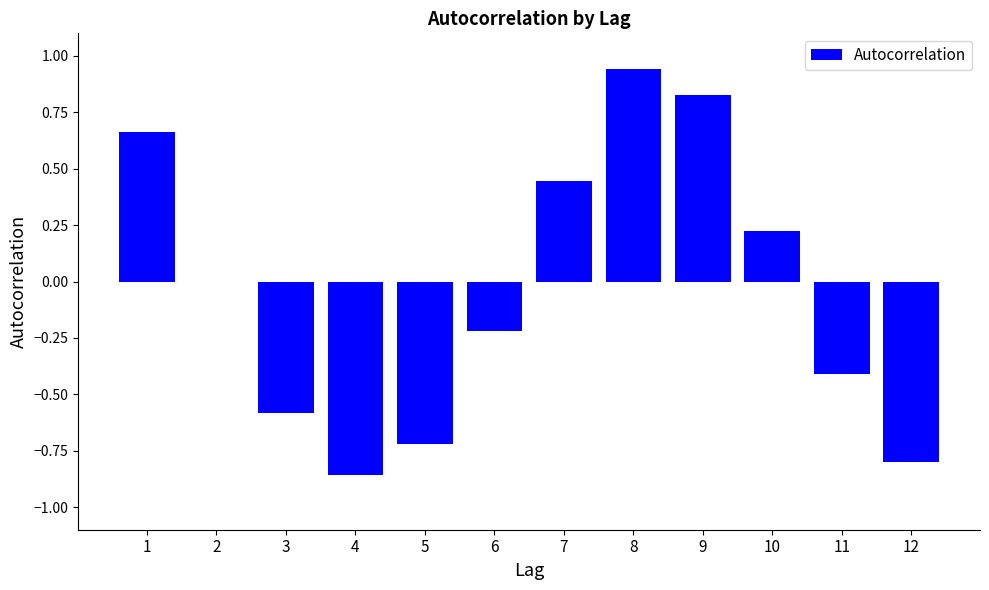

Which category has the highest value across all series?

8